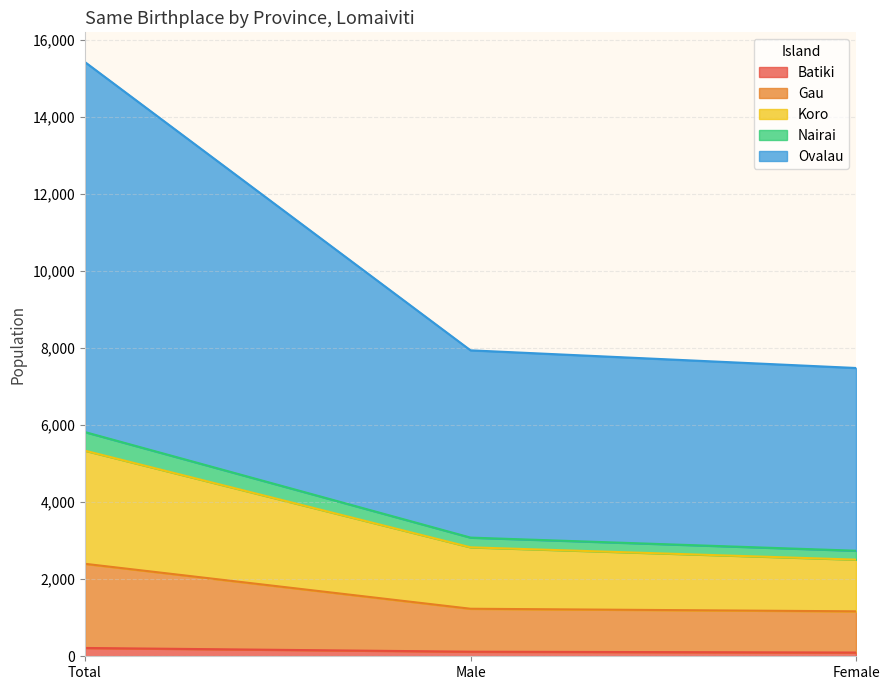

At which category is the sum across all series the highest?

Total